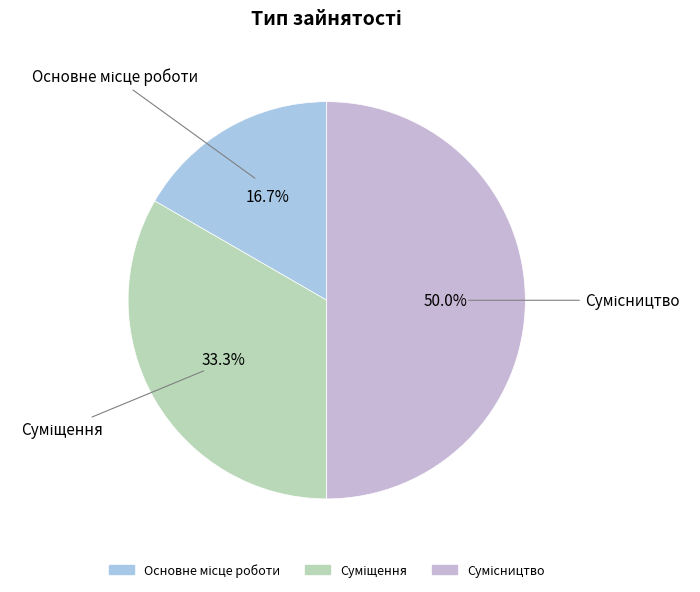

How many segments does this pie chart have?

3